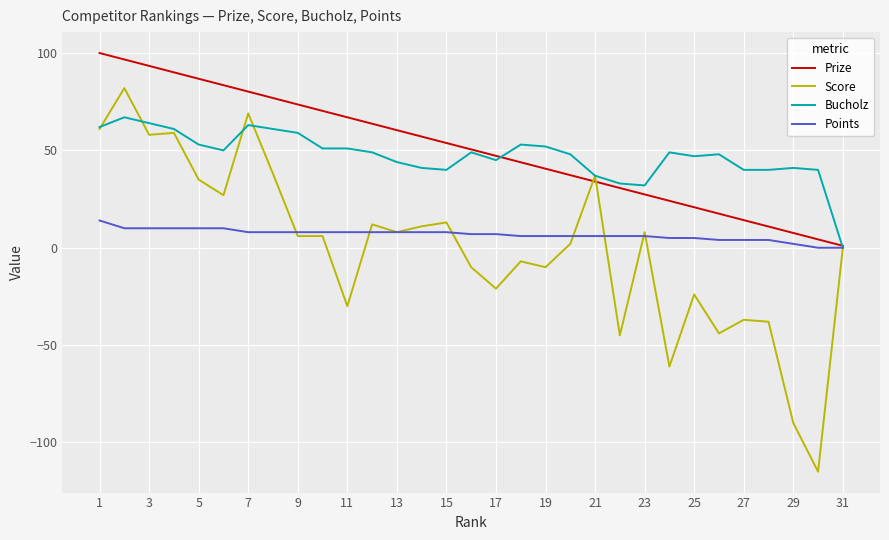

Count the number of data series in this chart.

4